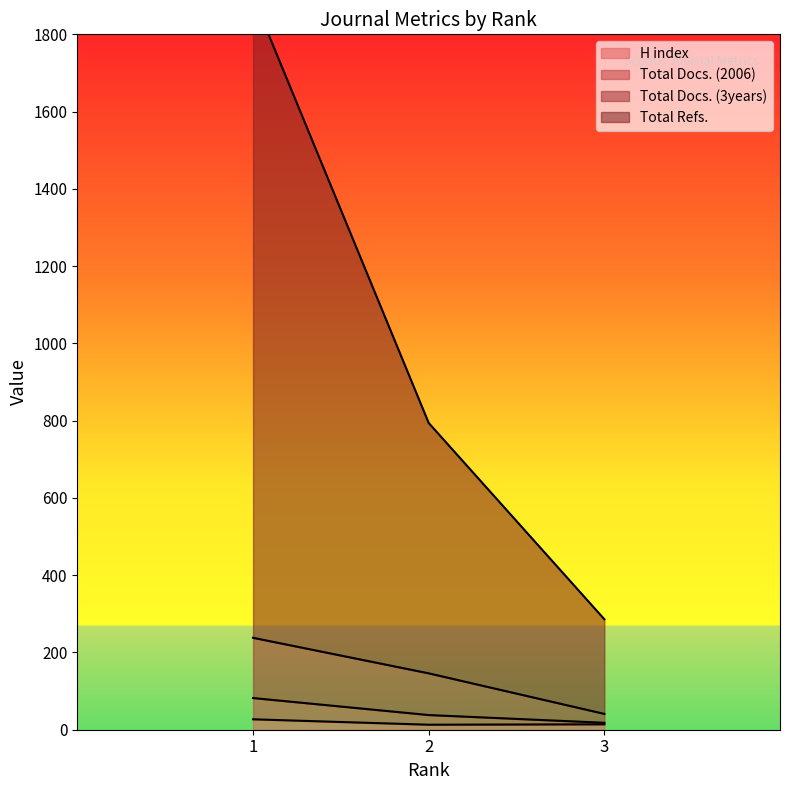

Where does the Total Docs. (3years) series first go above 146?

1